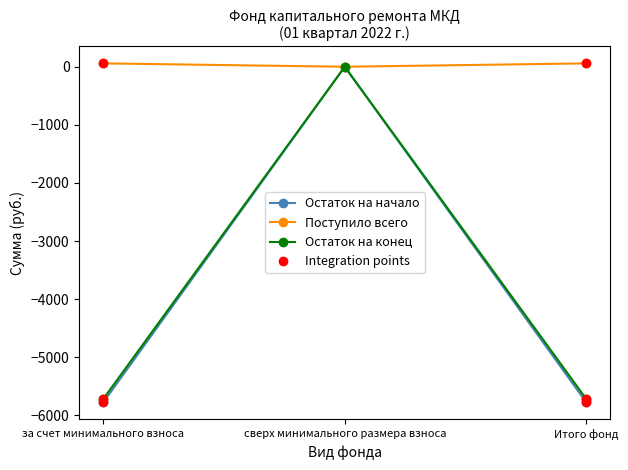

True or false: Остаток на начало has a value of -5772.1 at Итого фонд.

True